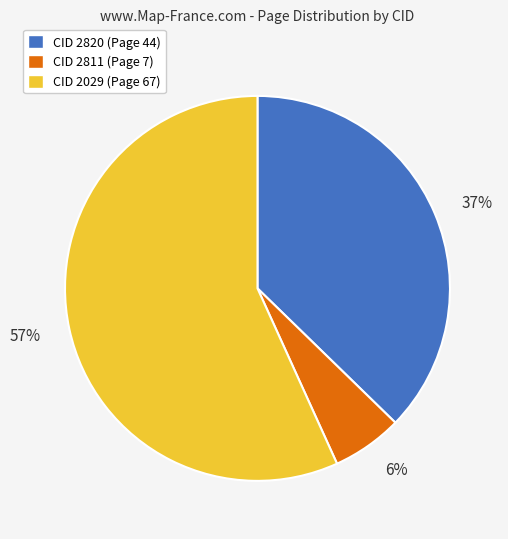

Which category has the biggest portion of the pie?

CID 2029